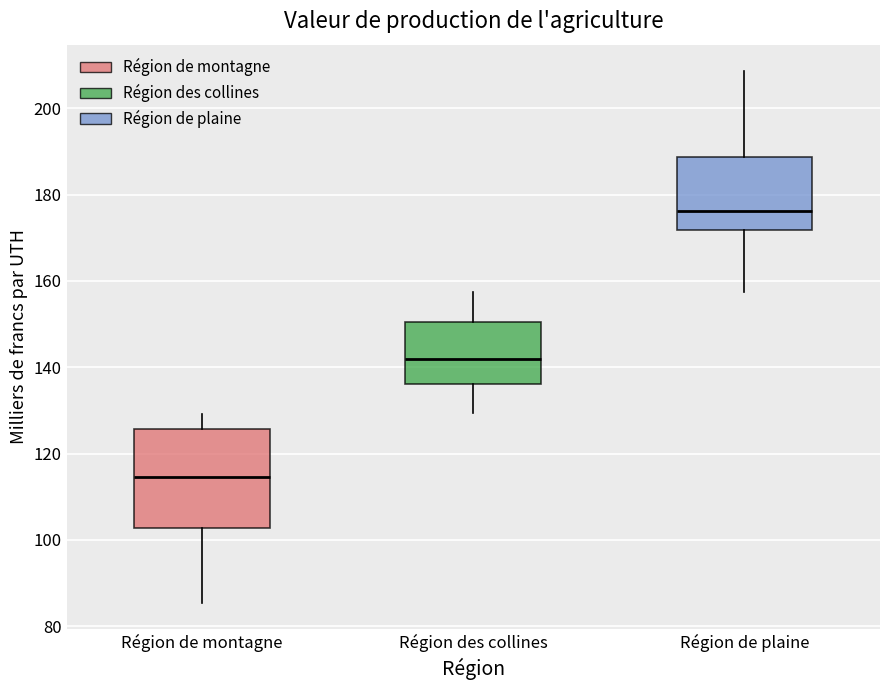

Reading left to right, transcribe this box plot: for each box, give where its median line is, the range the box spans, and where its two whiskers end, as read against the y-axis. The values are not printed on the chart, so give them approximately, as read against the axis.

Région de montagne: median 114, box 102 to 126, whiskers 86 to 130
Région des collines: median 142, box 136 to 150, whiskers 130 to 158
Région de plaine: median 176, box 172 to 188, whiskers 158 to 208